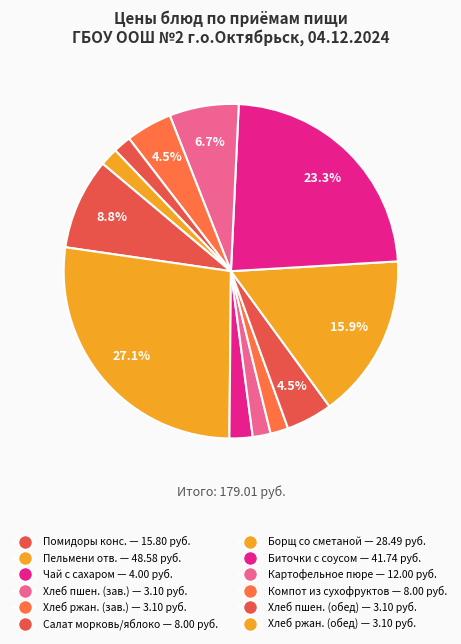

How many segments does this pie chart have?

12